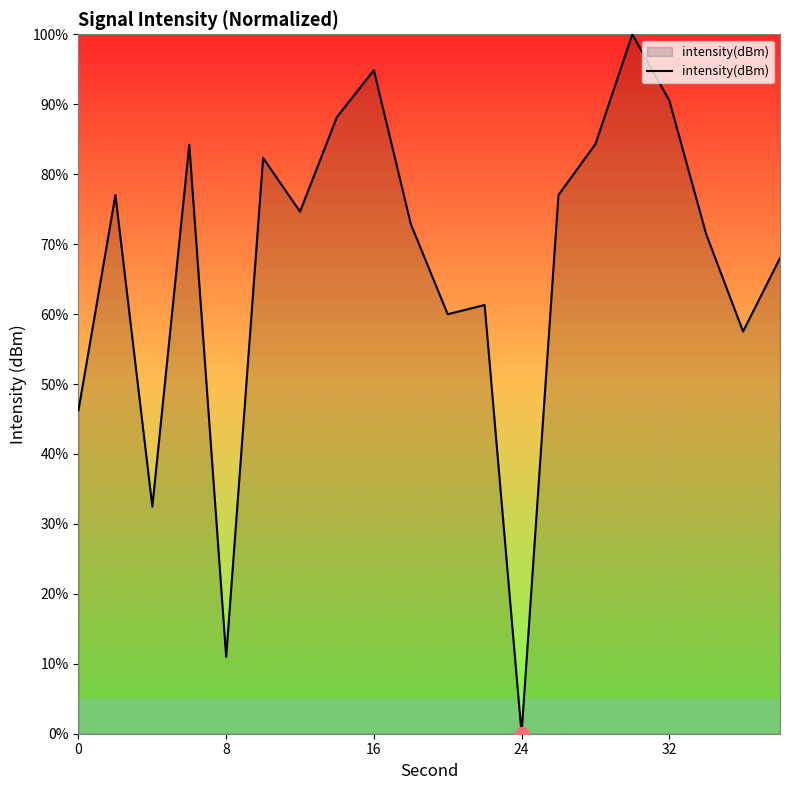

What is the difference between the maximum and minimum values?

100.0